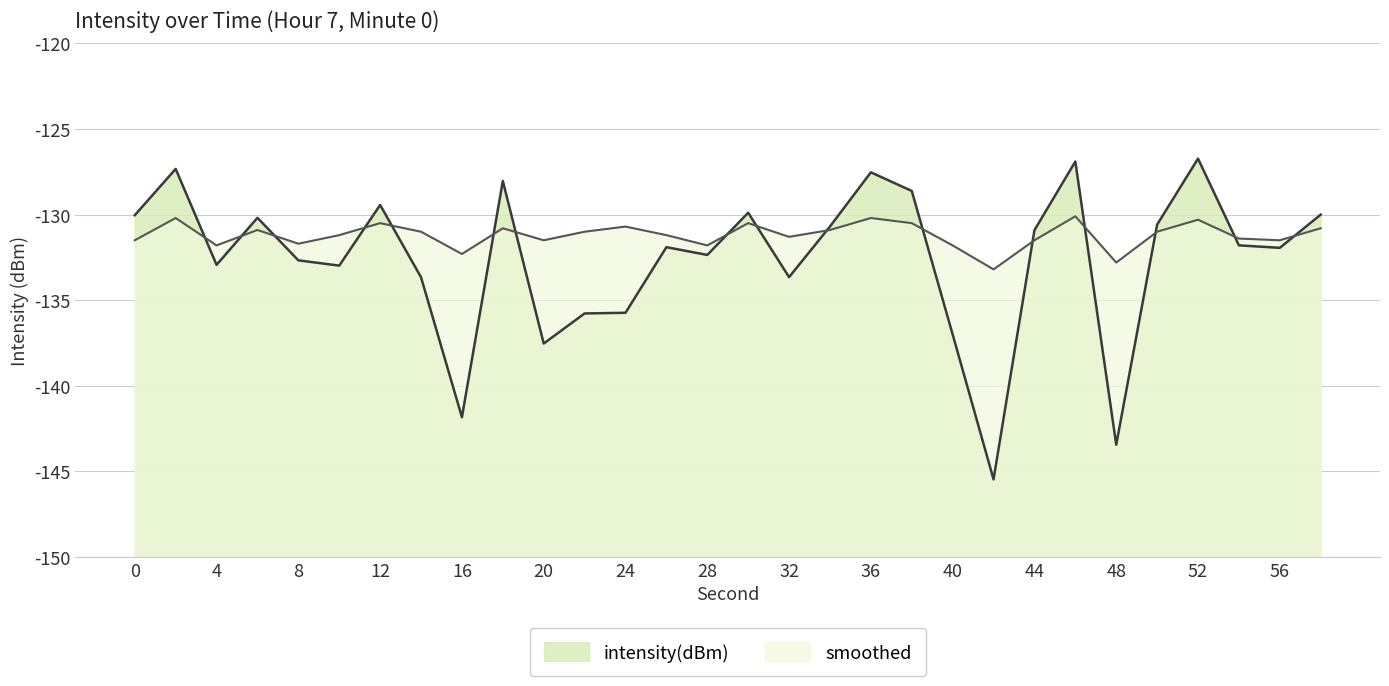

Is the value of intensity(dBm) at 18 greater than the value of smoothed at 34?

Yes